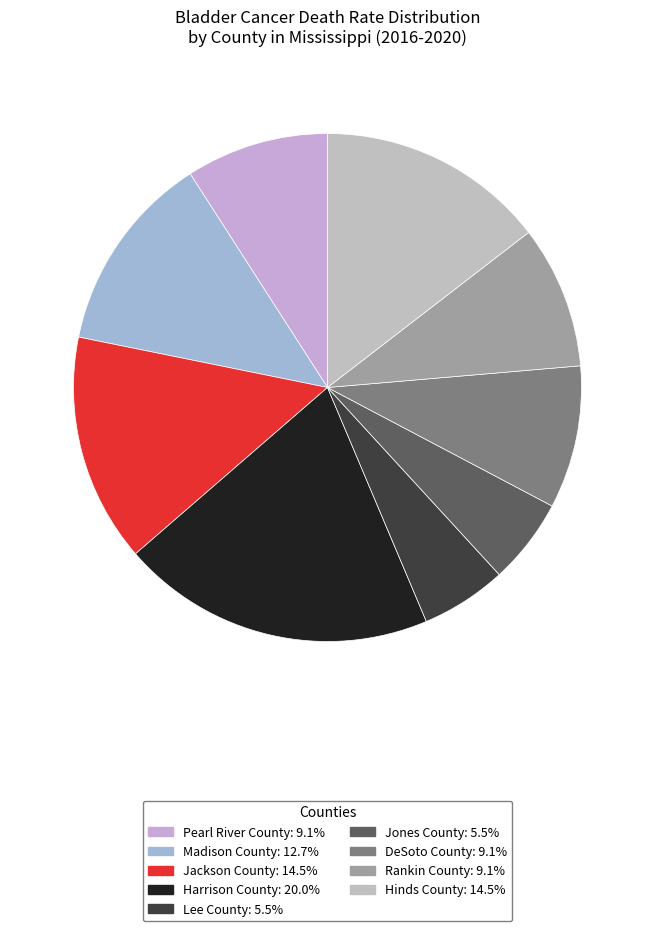

Is Lee County the majority of the pie?

No